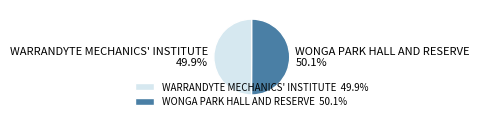

Does any single category account for the majority?

Yes